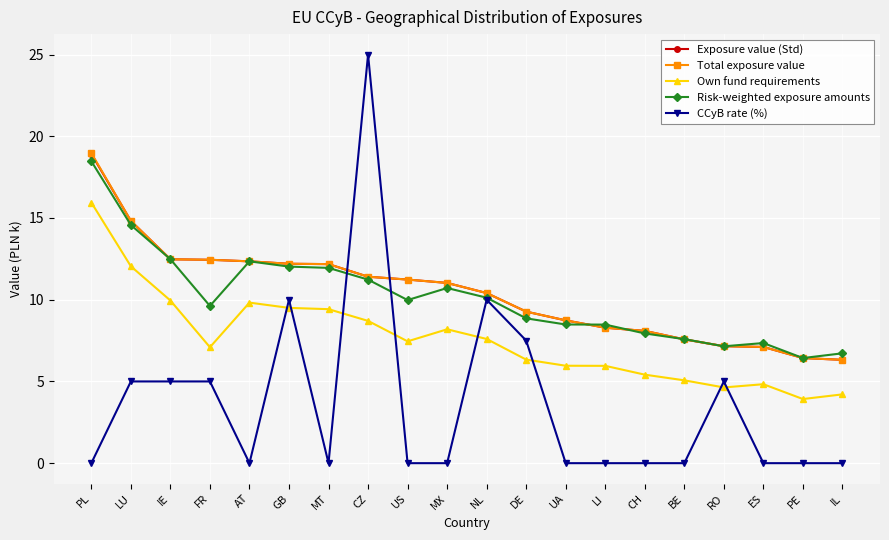

Where does the Risk-weighted exposure amounts series first go above 9?

PL